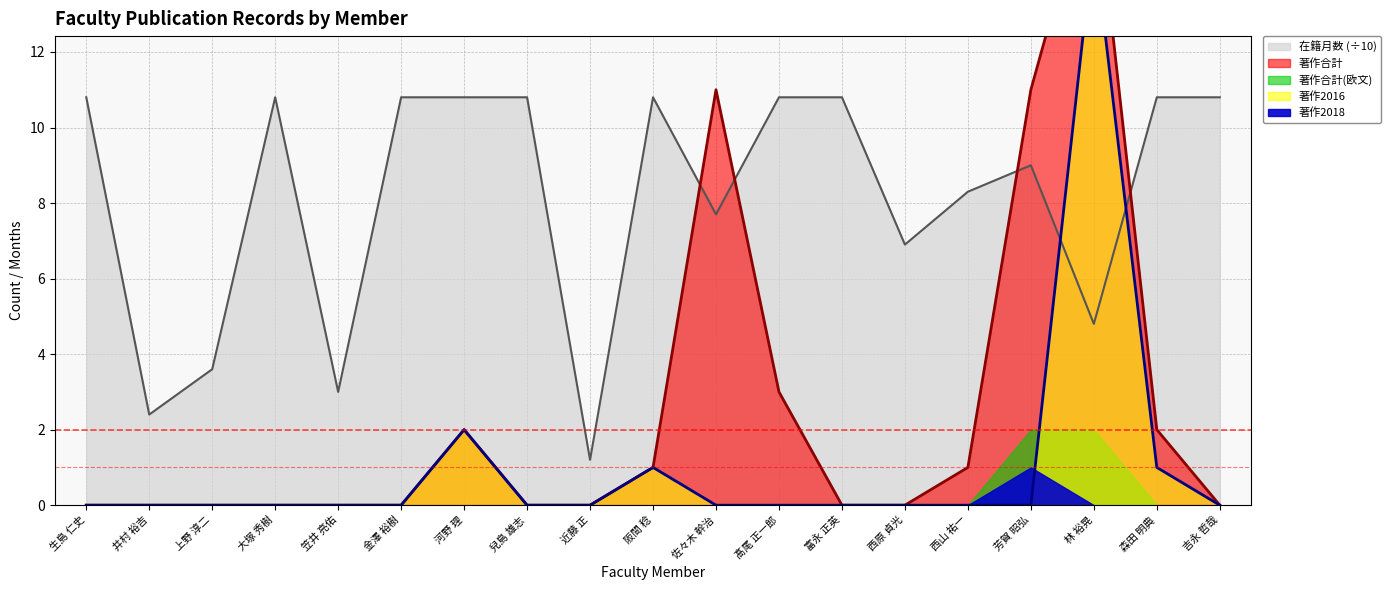

What is the highest value of the 著作2016 series?

15.0